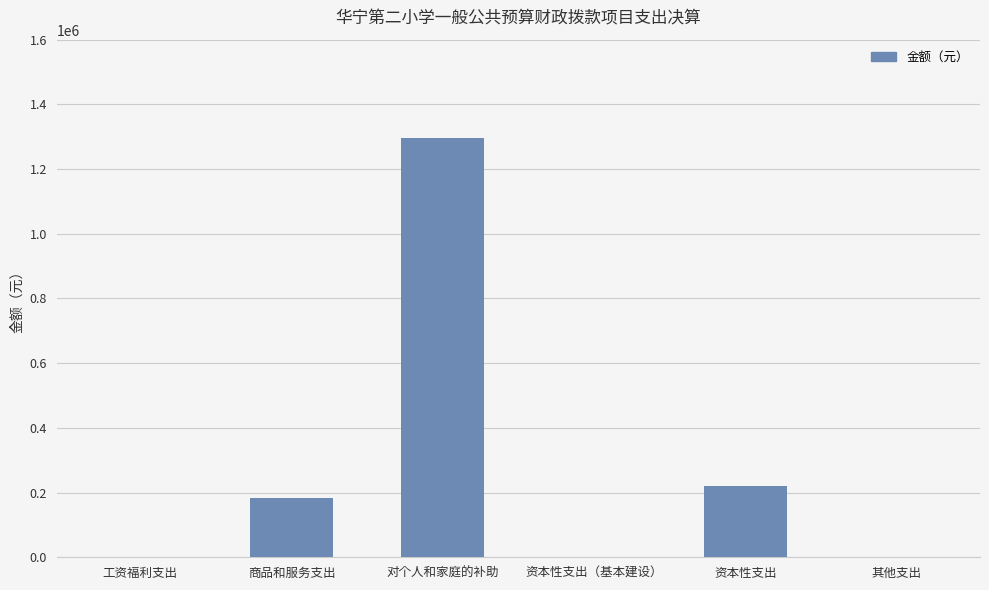

Which category has the highest value across all series?

对个人和家庭的补助